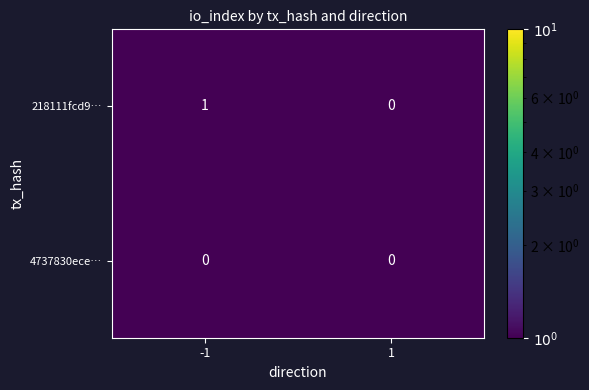

Which series has the largest total across all categories?

218111fcd9…